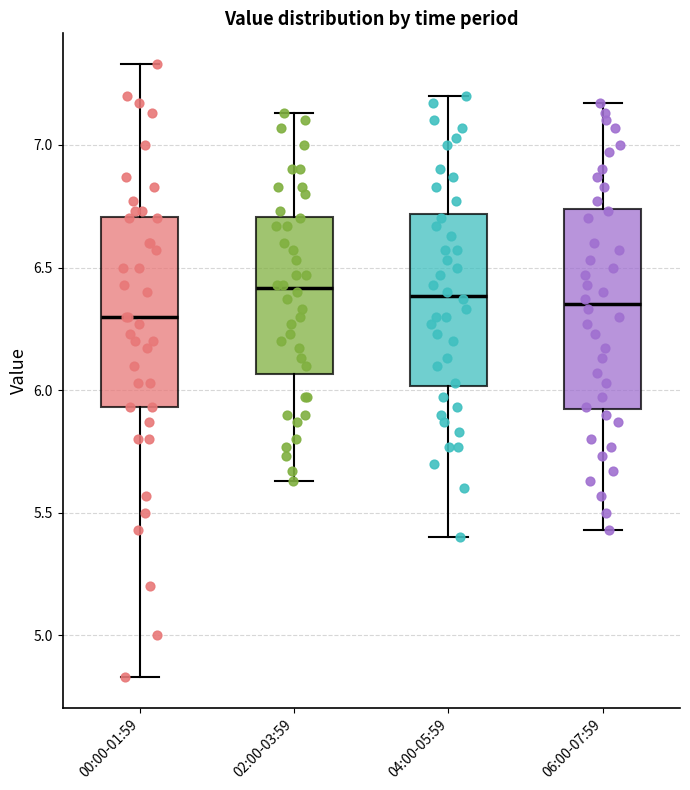

Where is the lower edge of the box for 06:00-07:59 on the y-axis? The values are not printed on the chart, so give them approximately, as read against the axis.

5.90